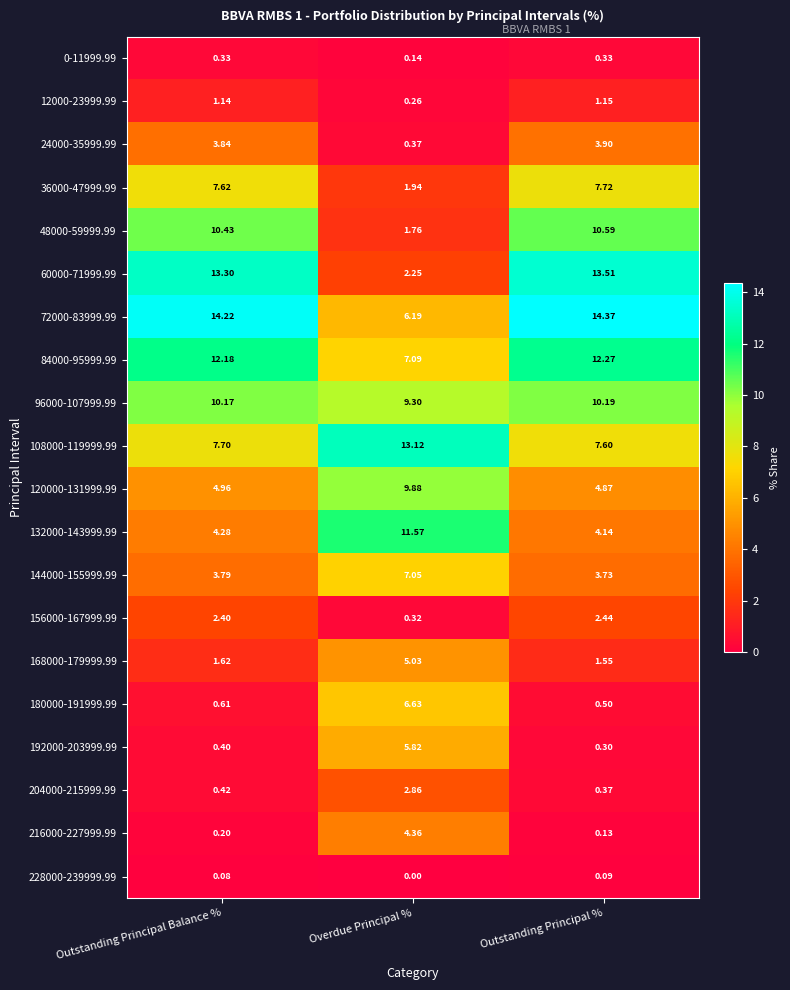

Rank the categories by 48000-59999.99 value from highest to lowest.

Outstanding Principal %, Outstanding Principal Balance %, Overdue Principal %